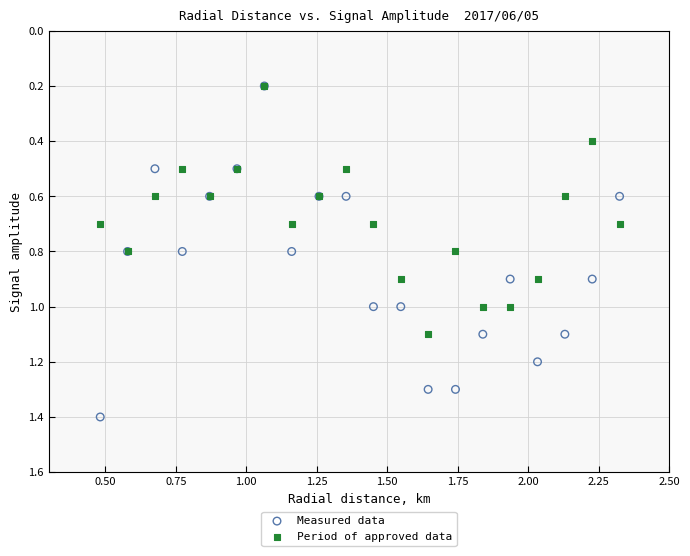

Which series has the largest Y range (max minus min)?

Measured data